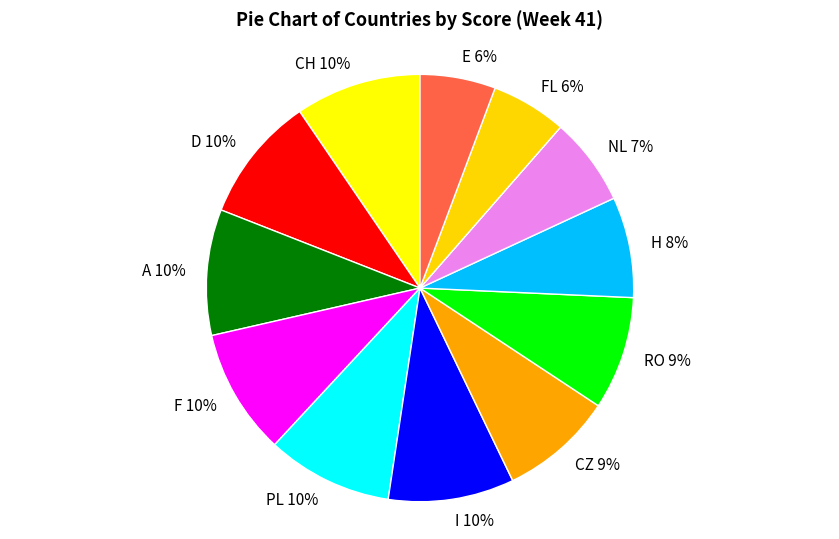

Between PL 10% and NL 7%, which is larger?

PL 10%